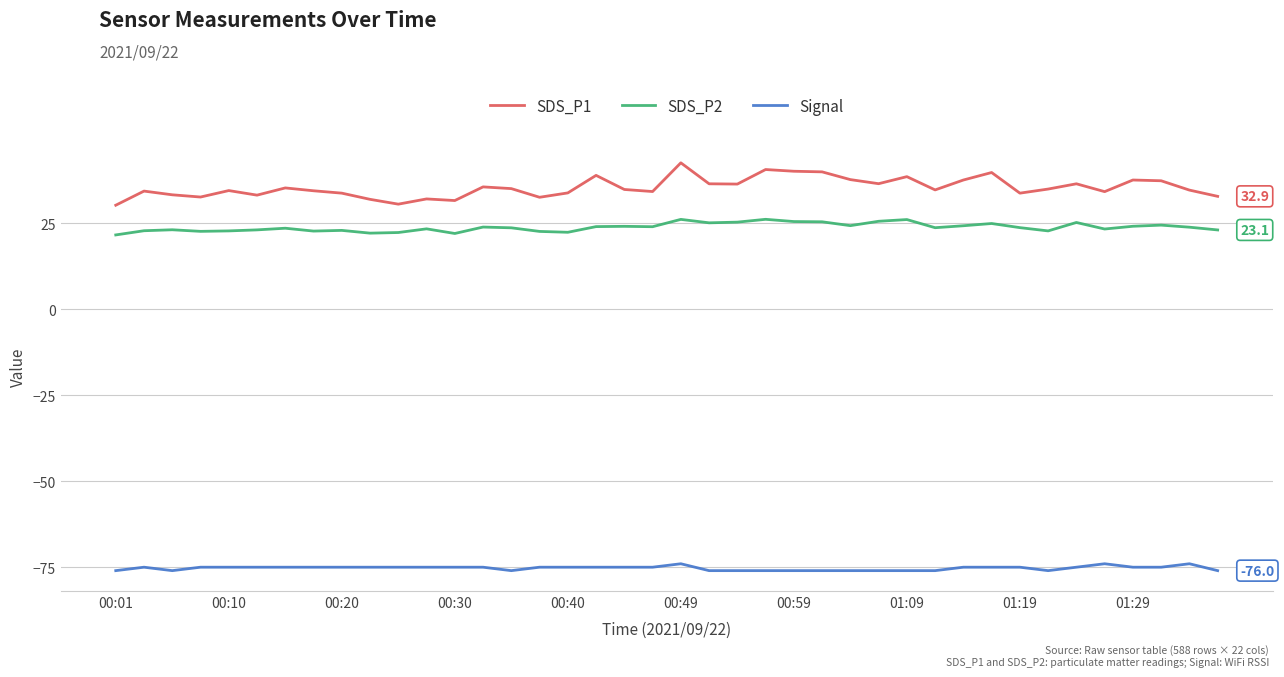

List the series in order of their peak value, highest first.

SDS_P1, SDS_P2, Signal